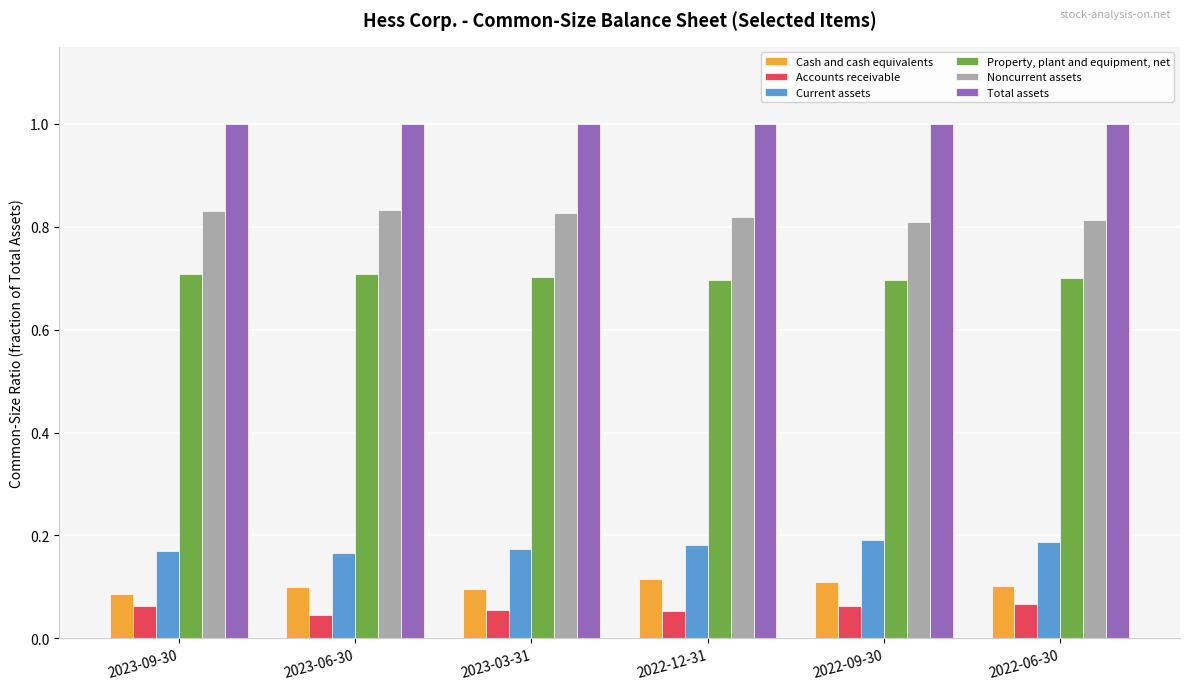

Which series has the largest total across all categories?

Total assets